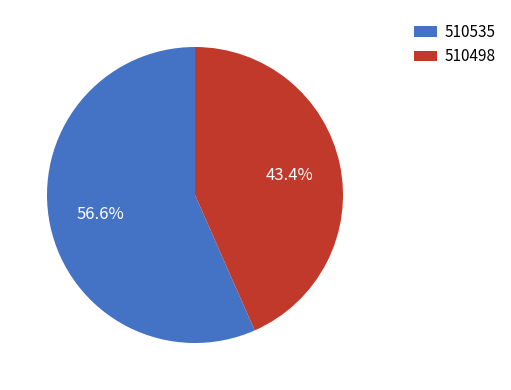

How many segments does this pie chart have?

2